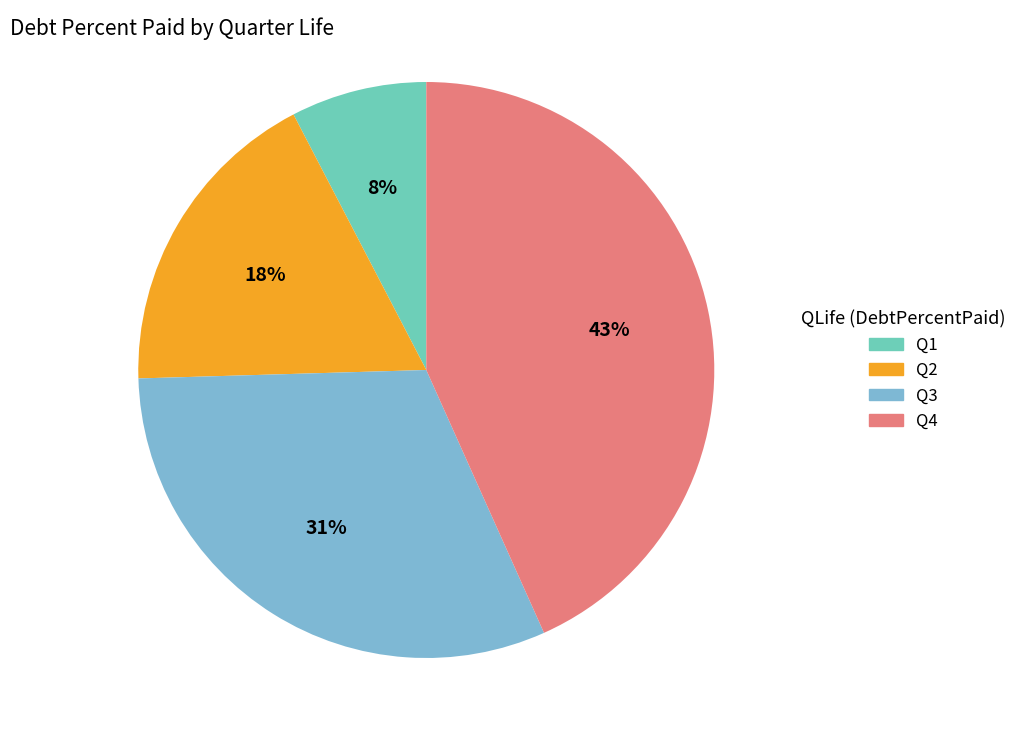

Approximately how many times larger is the value at Q4 compared to Q3?

1.4